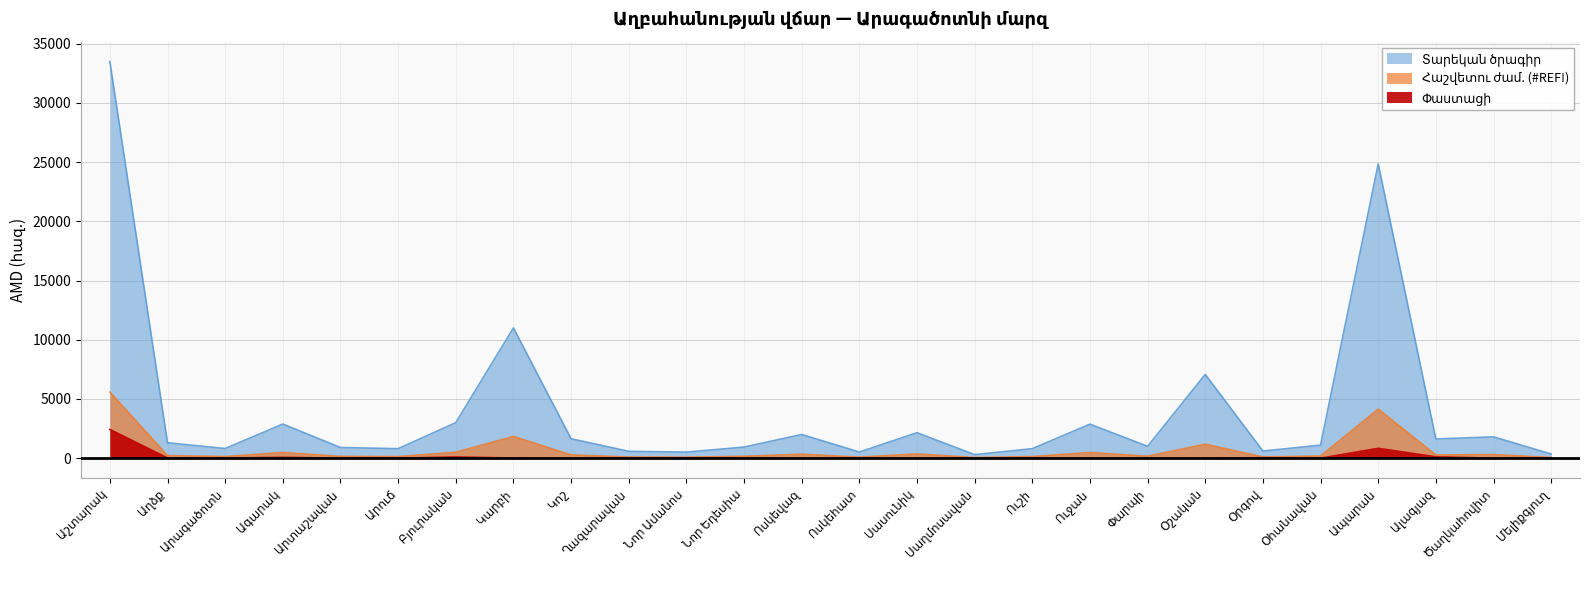

What is the difference between the Տարեկան ծրագիր values at Ապարան and Ոսկեվազ?

3808.3